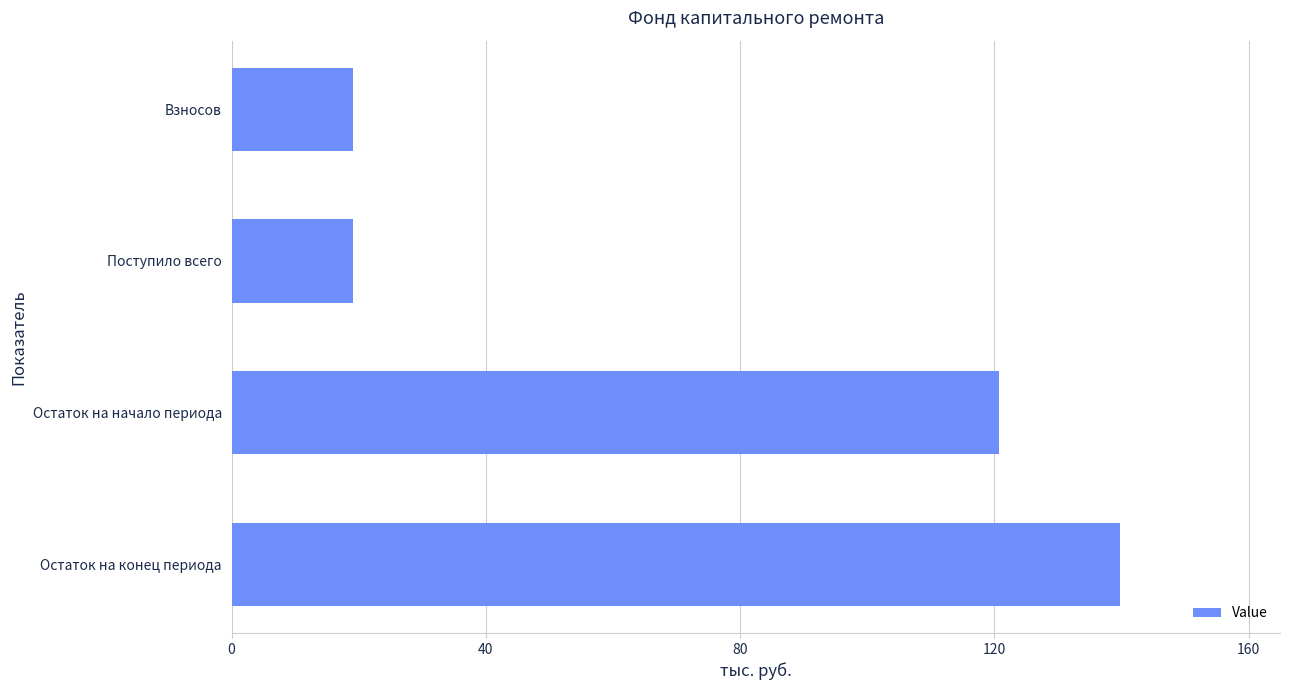

The value at Остаток на конец периода is 139.8. True or false?

True